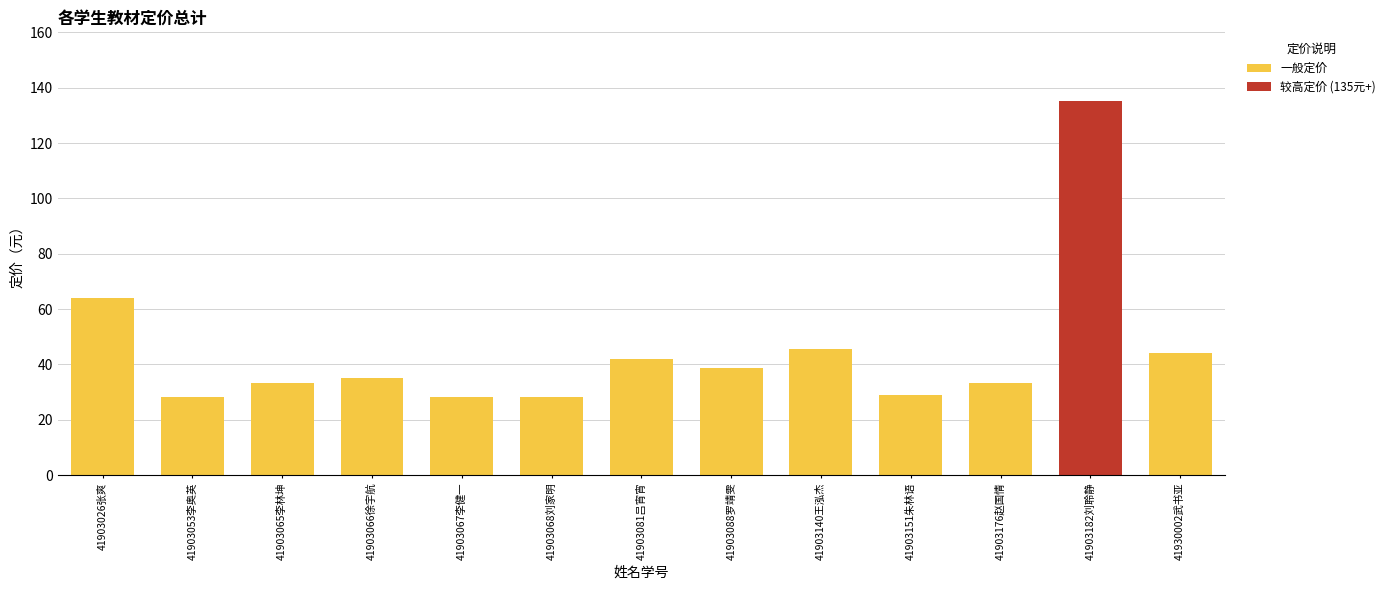

What is the smallest value displayed?

28.4